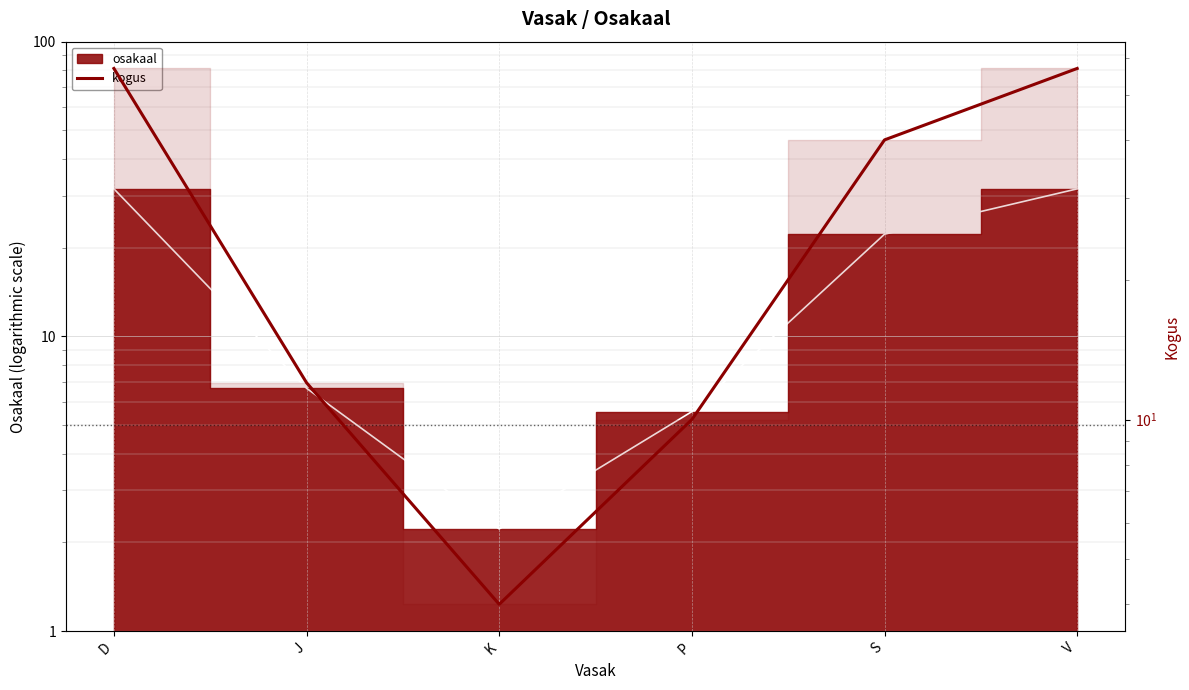

Rank the categories by value from lowest to highest.

K, P, J, S, D, V